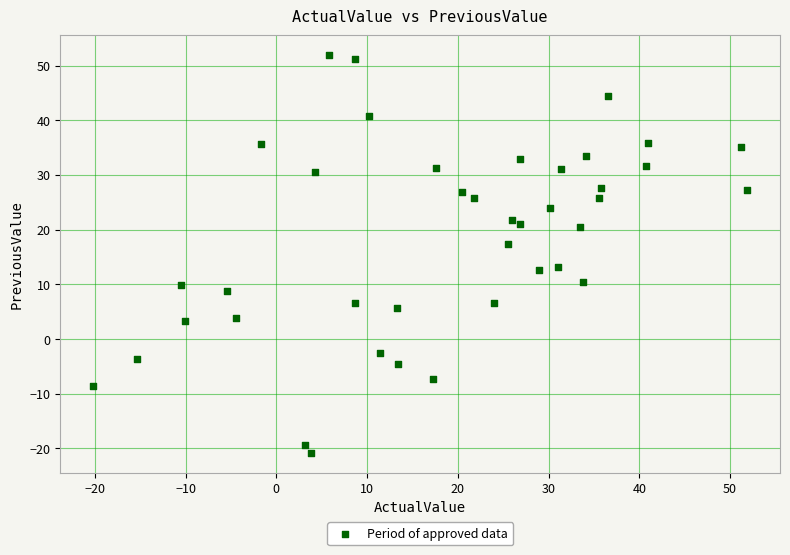

What is the range of Y values (max minus min)?

72.7